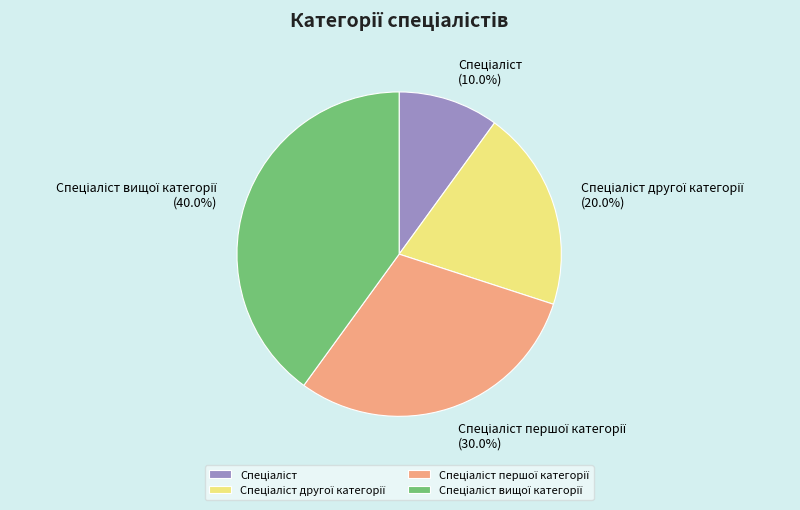

Does any single category account for the majority?

No